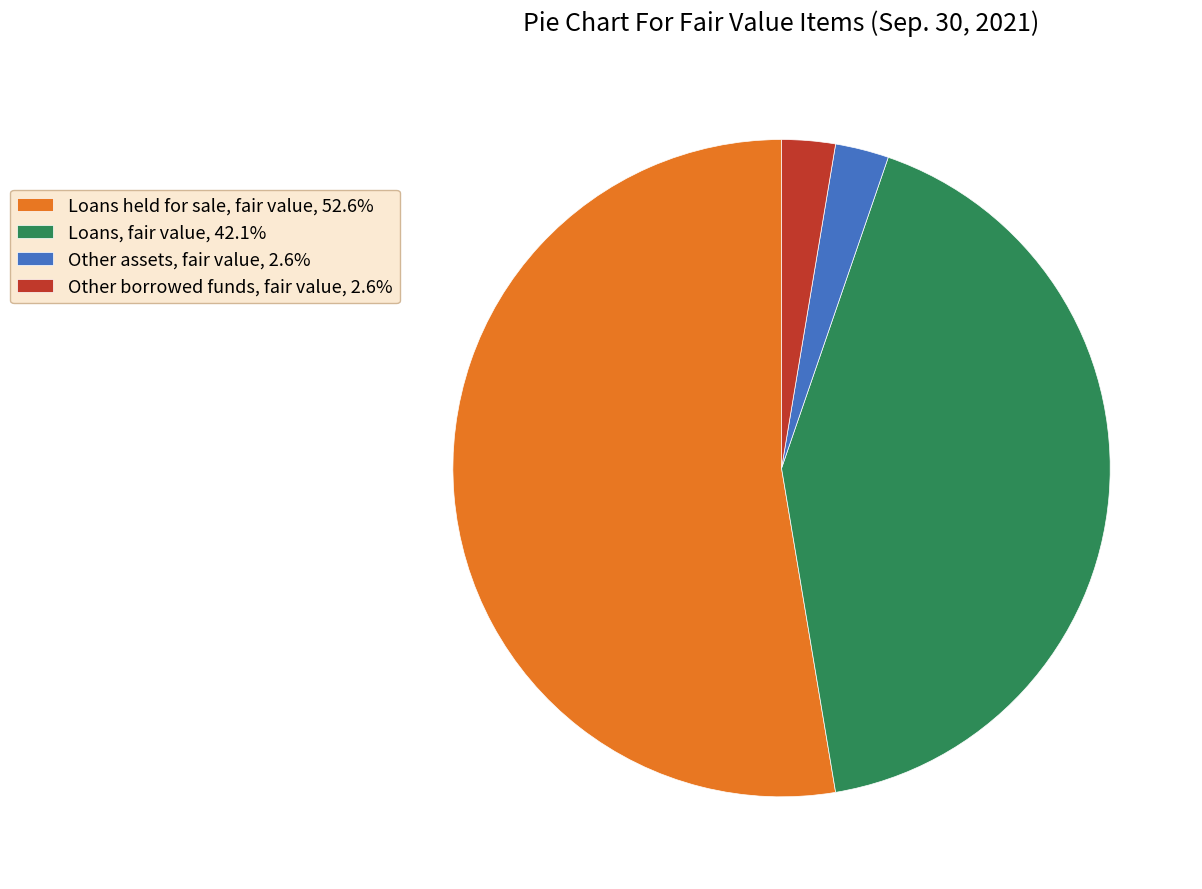

Which category accounts for the majority?

Loans held for sale, fair value